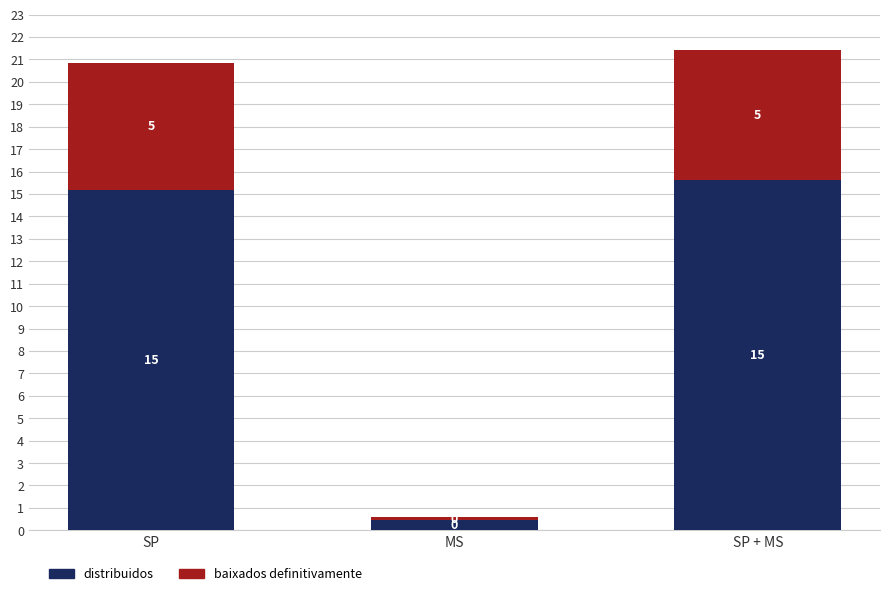

What is the sum of all baixados definitivamente values?

11.6